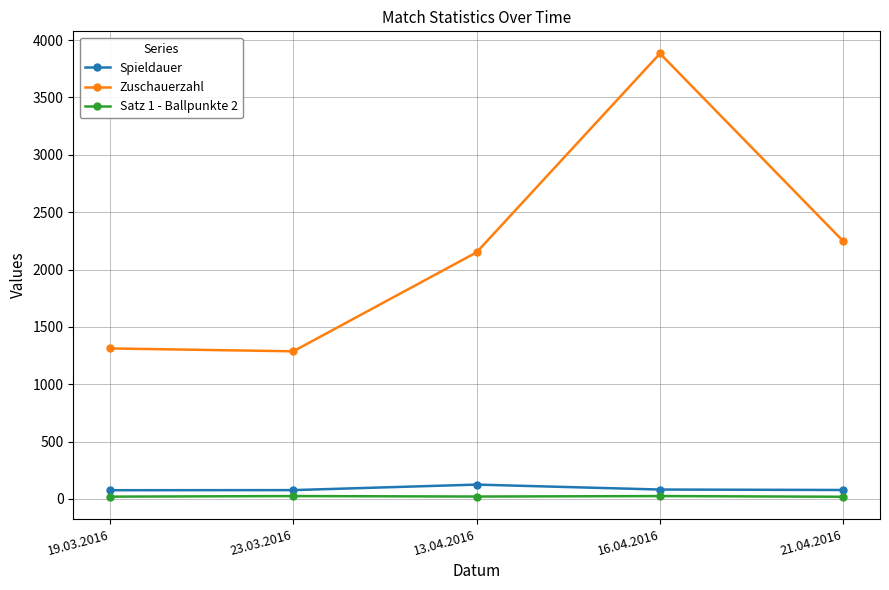

At how many categories does at least one series exceed 2358?

1